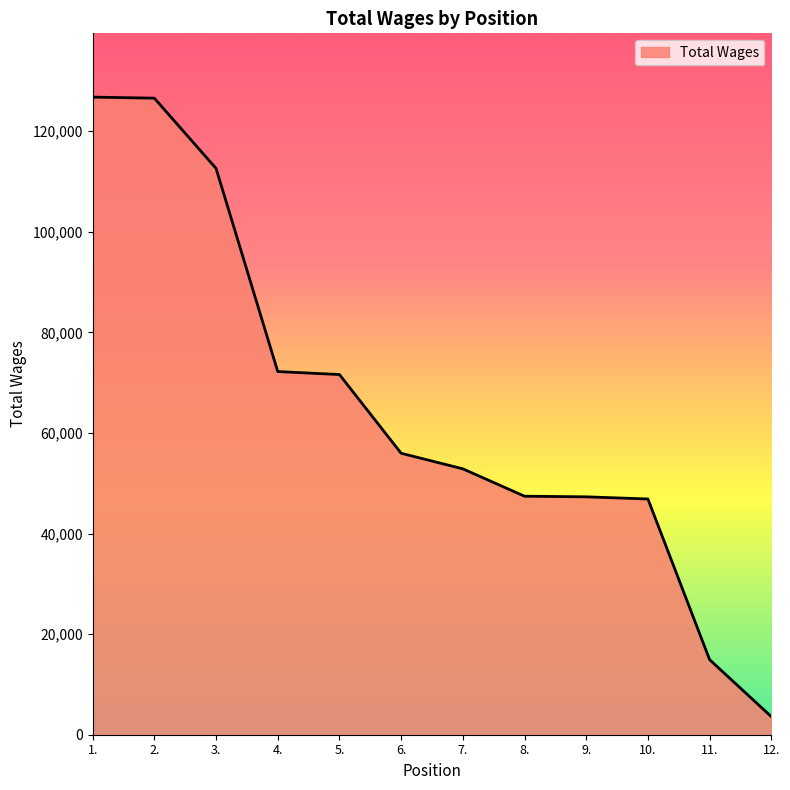

What is the change in value from 1. to 7.?

-73911